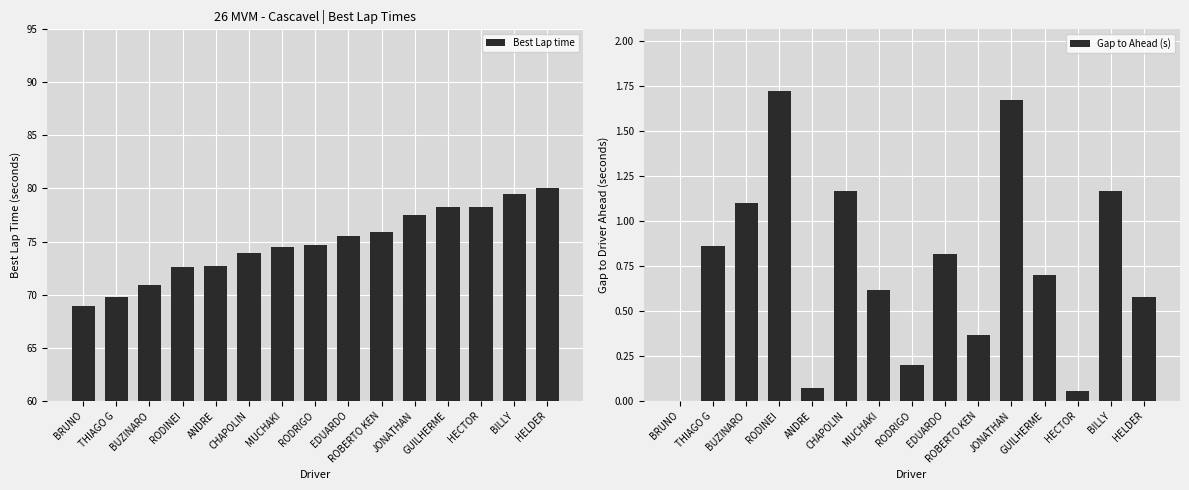

Read the Best Lap time value at JONATHAN.

77.5